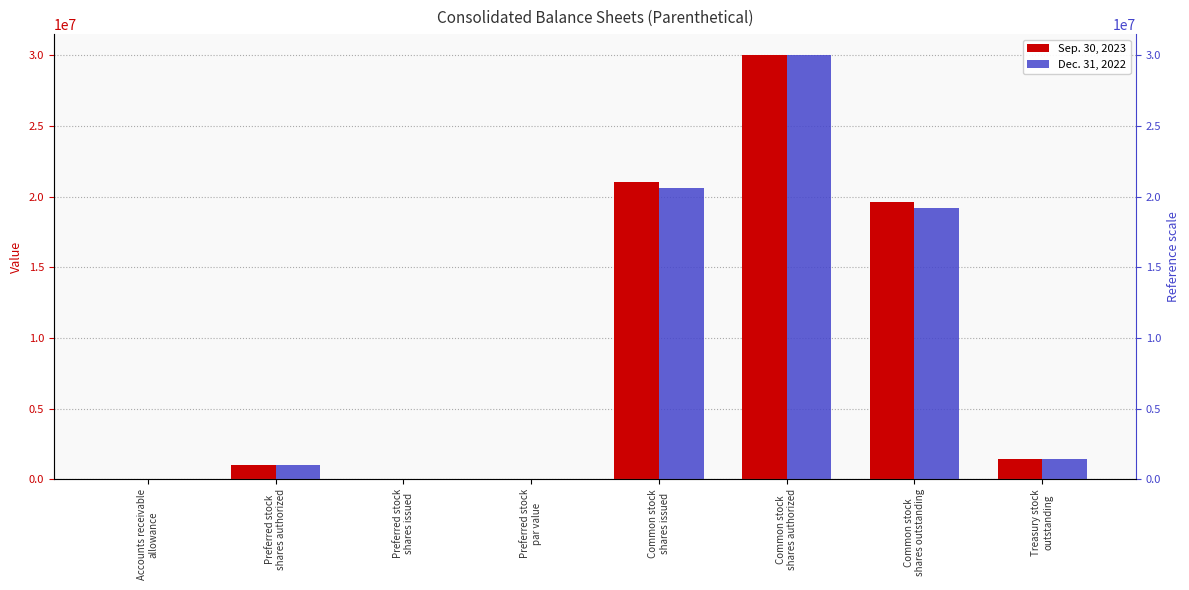

What is the total value across all series at Common stock
shares issued?

41698051